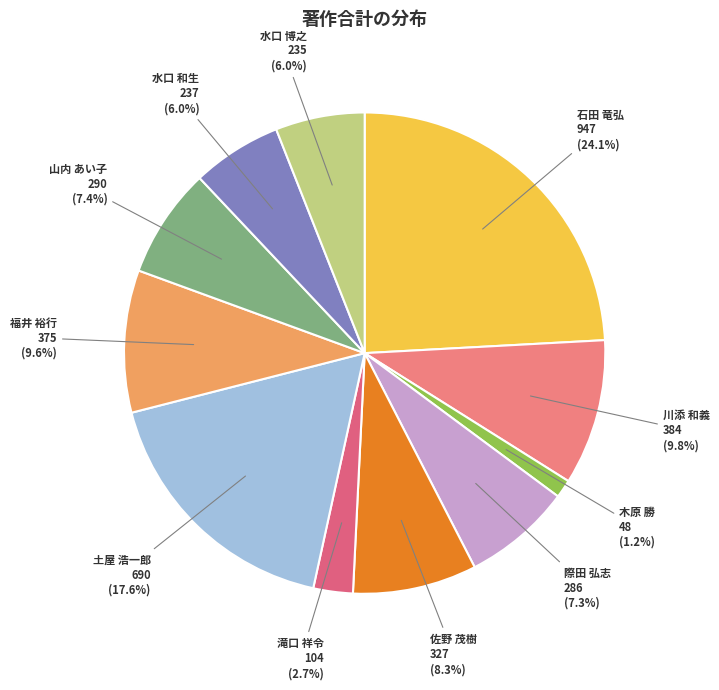

Do 滝口 祥令 and 川添 和義 together represent more than half of the pie?

No